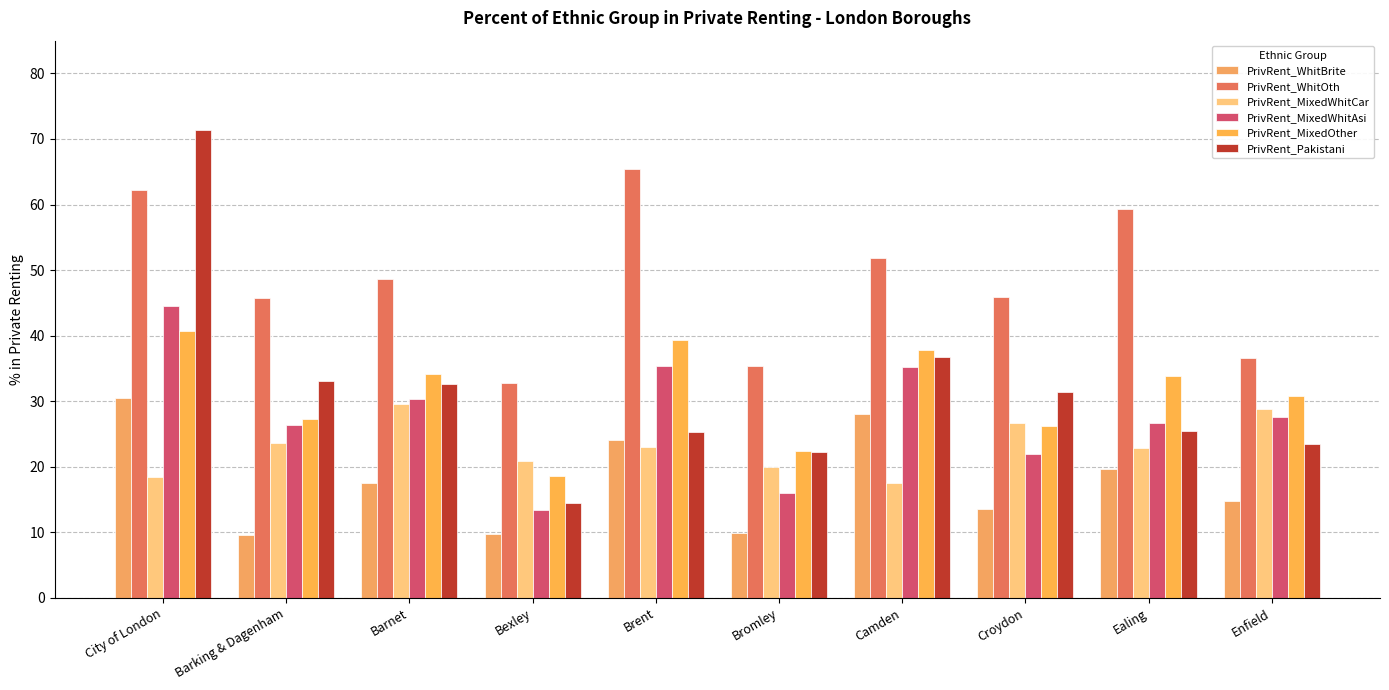

At how many categories does at least one series exceed 25?

10